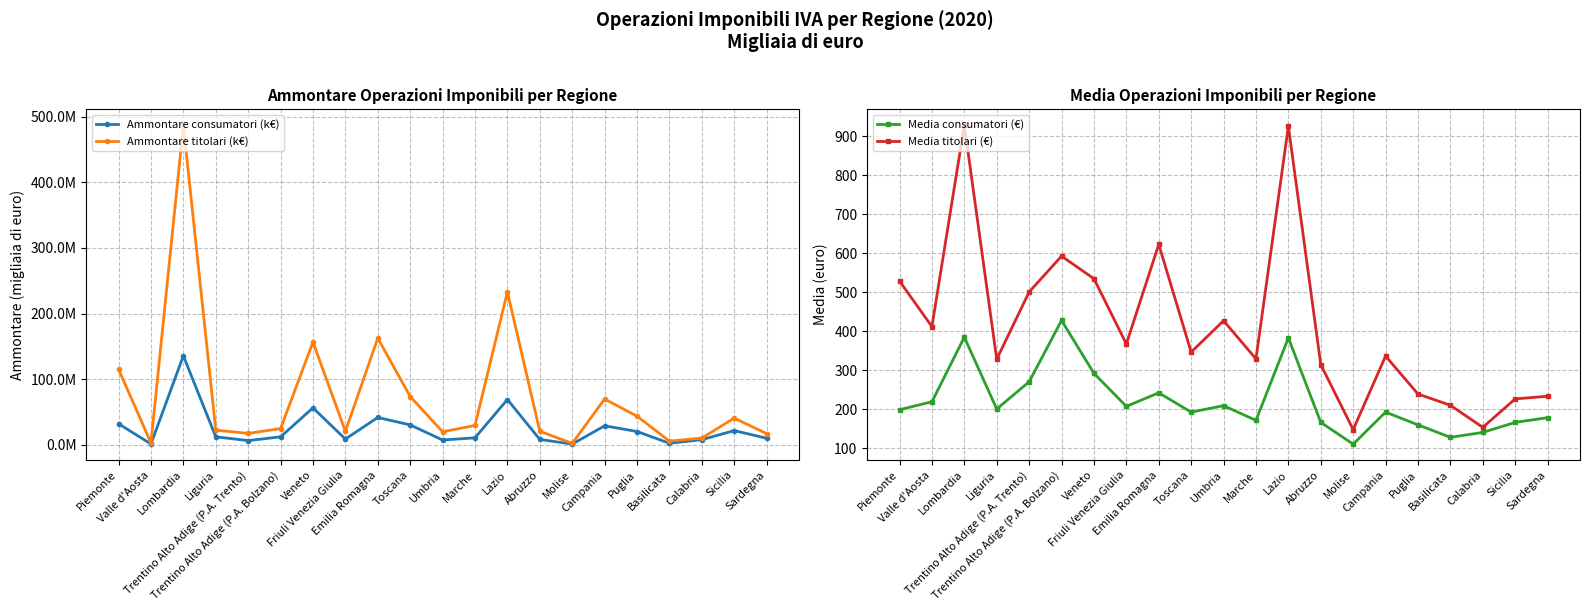

At which label does Ammontare titolari (k€) first exceed 25019771?

Piemonte